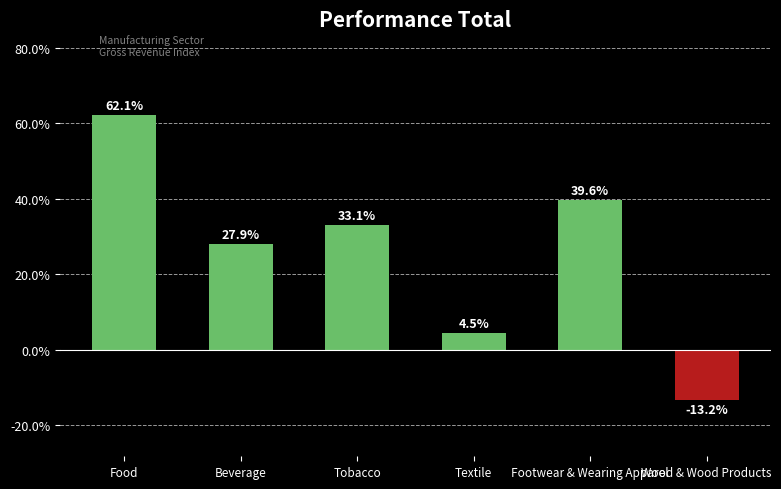

Which category has the lowest value across all series?

Wood & Wood Products